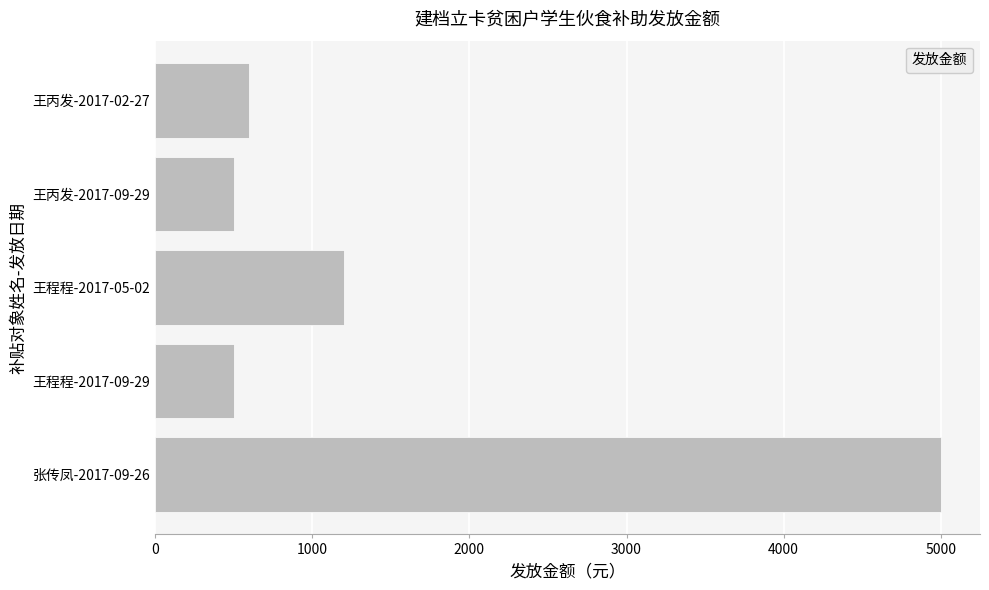

Where is the data nearest to the value 2750?

王程程-2017-05-02